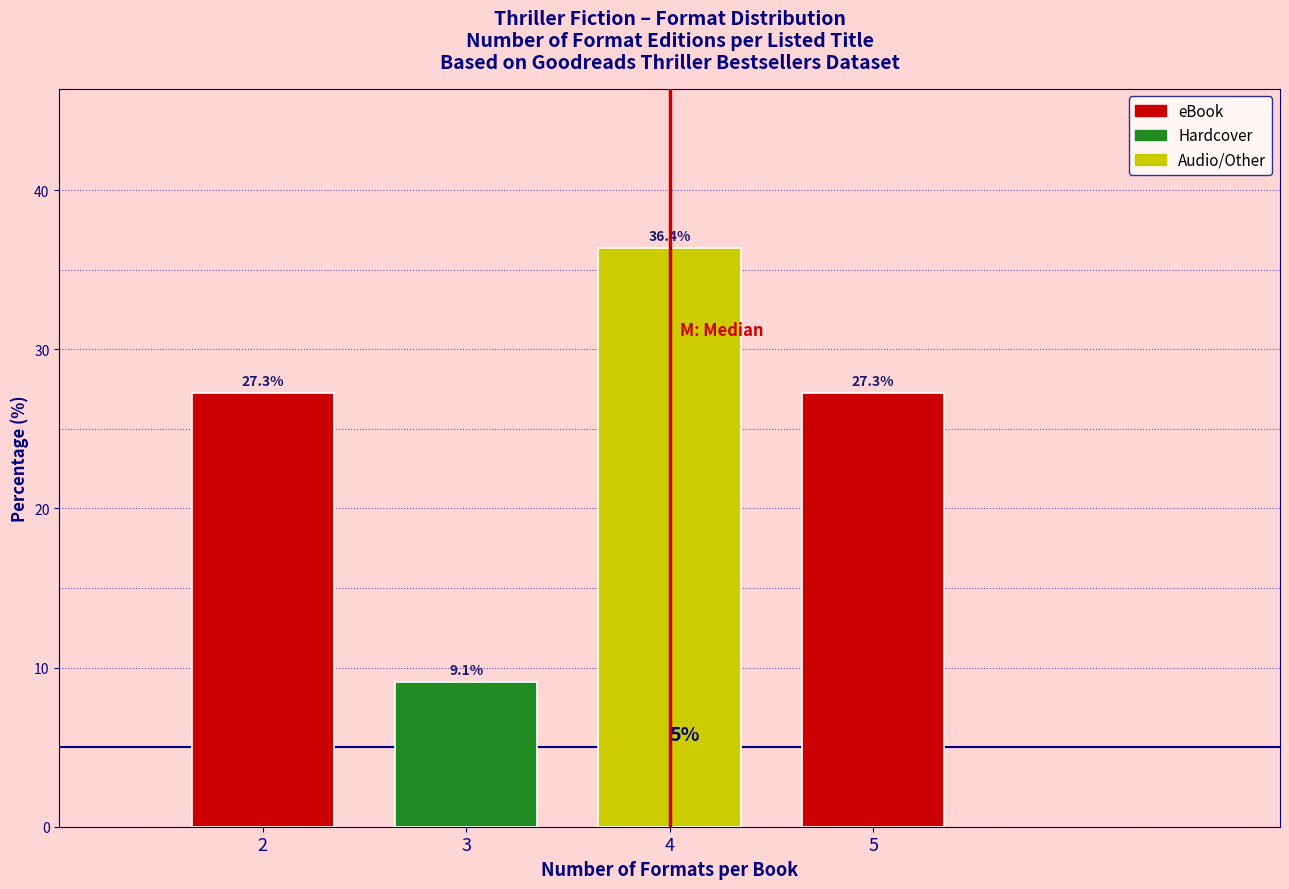

Reading left to right, what are all the values shown in this chart?

27.3	9.1	36.4	27.3